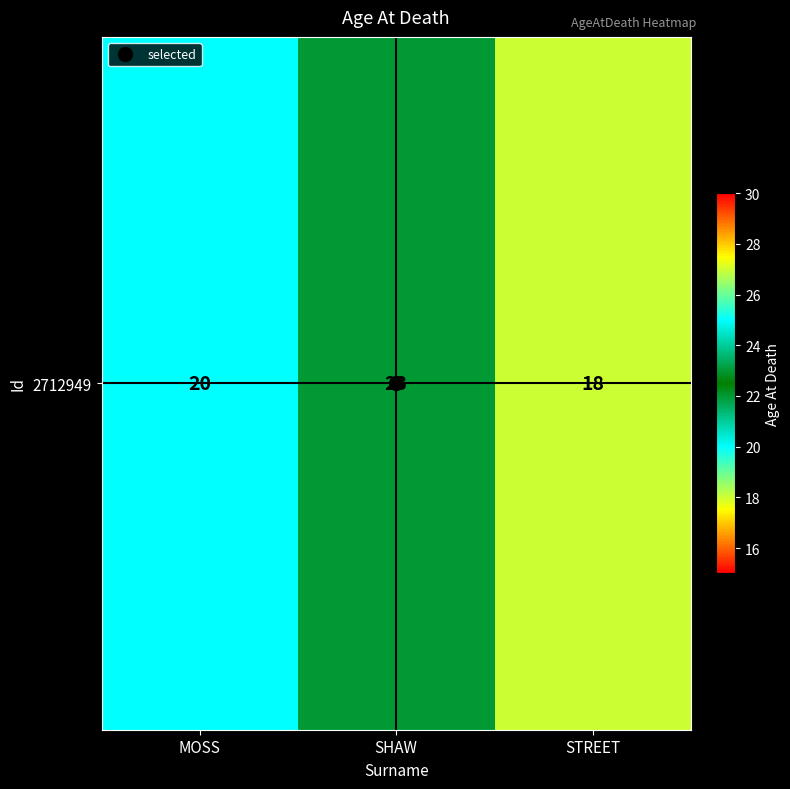

What is the change in value from MOSS to STREET?

-2